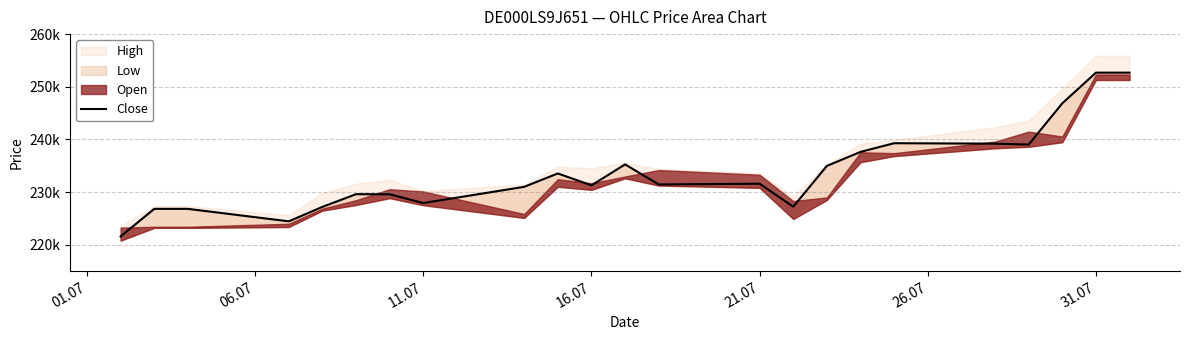

Approximately how many times larger is the value at 10 compared to 31.07?

1.0